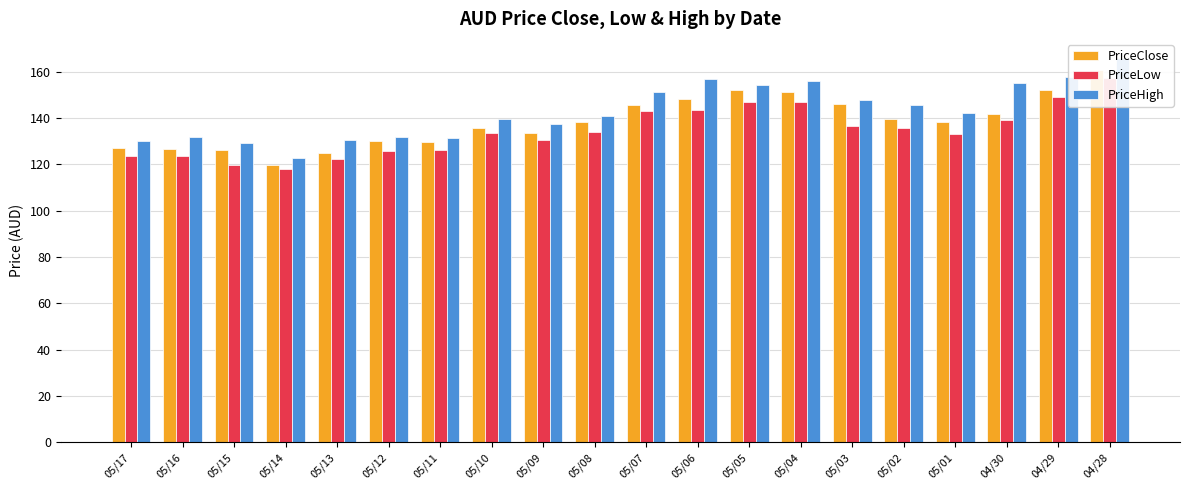

What is the difference between the highest and lowest values at 05/11?

5.0